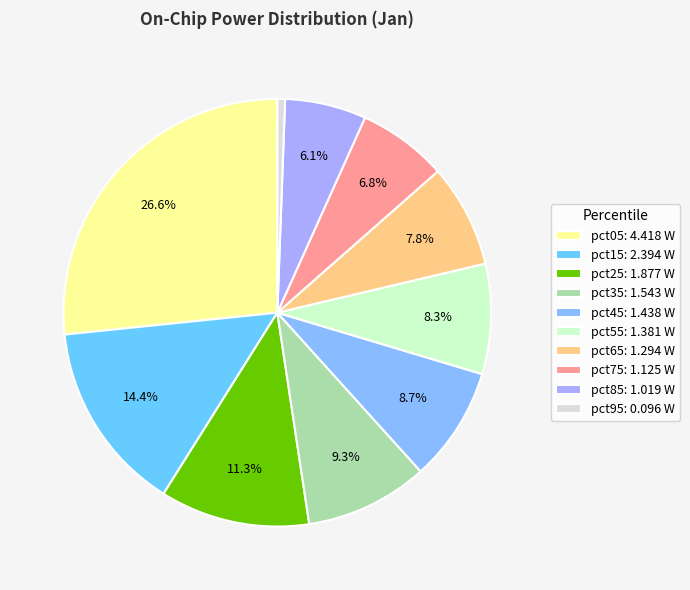

What is the total percentage of pct05 and pct55?

35.0%